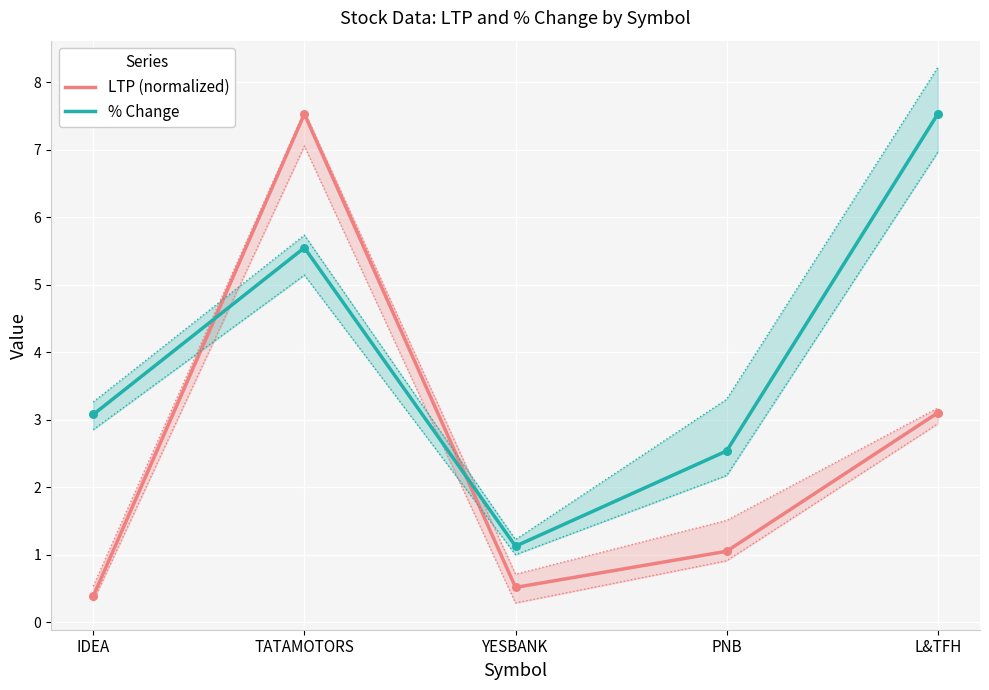

What are all the series names shown in the legend?

LTP (normalized), % Change